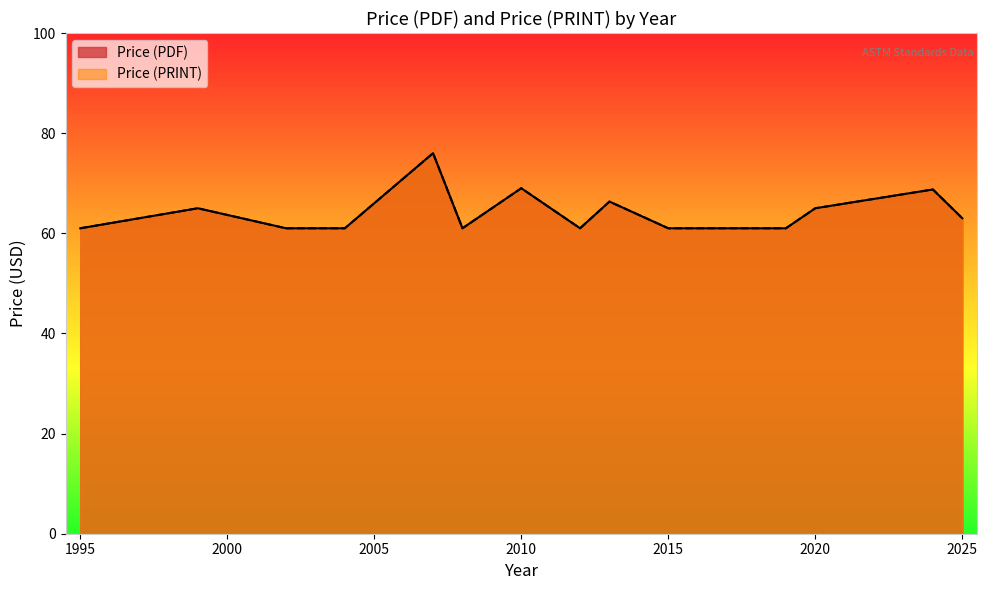

What is the label of the 37th point from the left?

2017